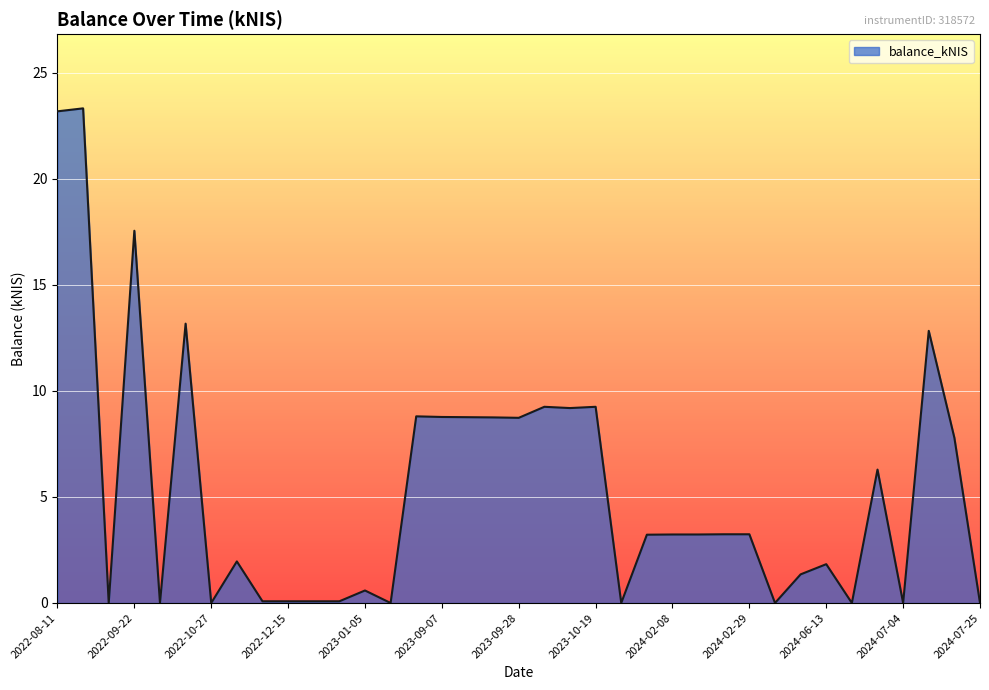

What is the greatest value displayed?

23.3